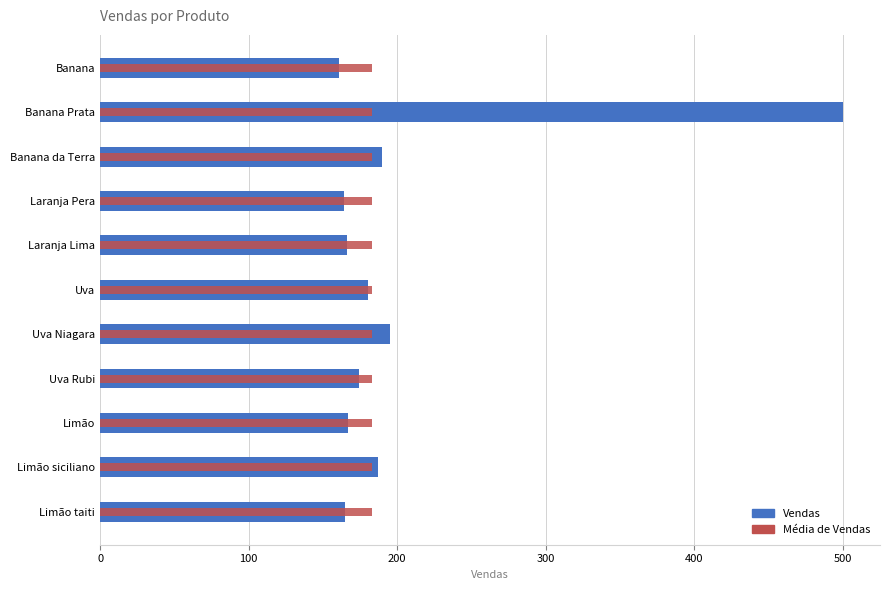

Which series has the widest spread of values?

Vendas